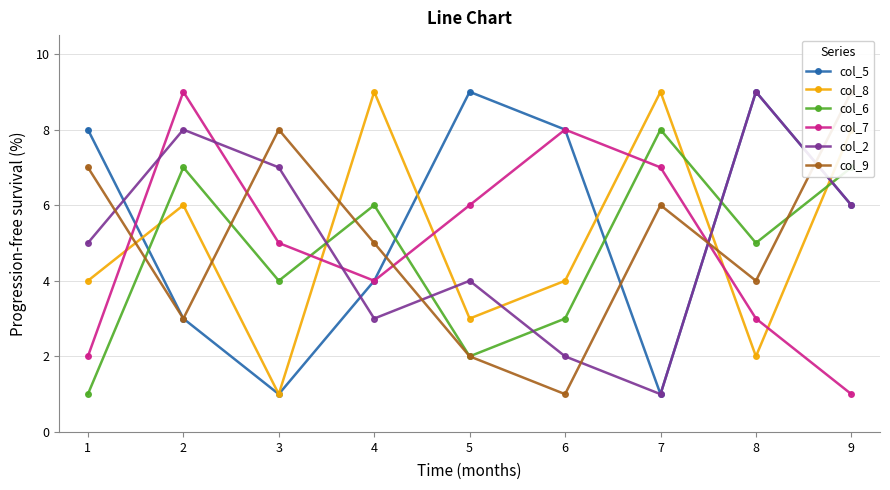

Which series has the largest total across all categories?

col_5